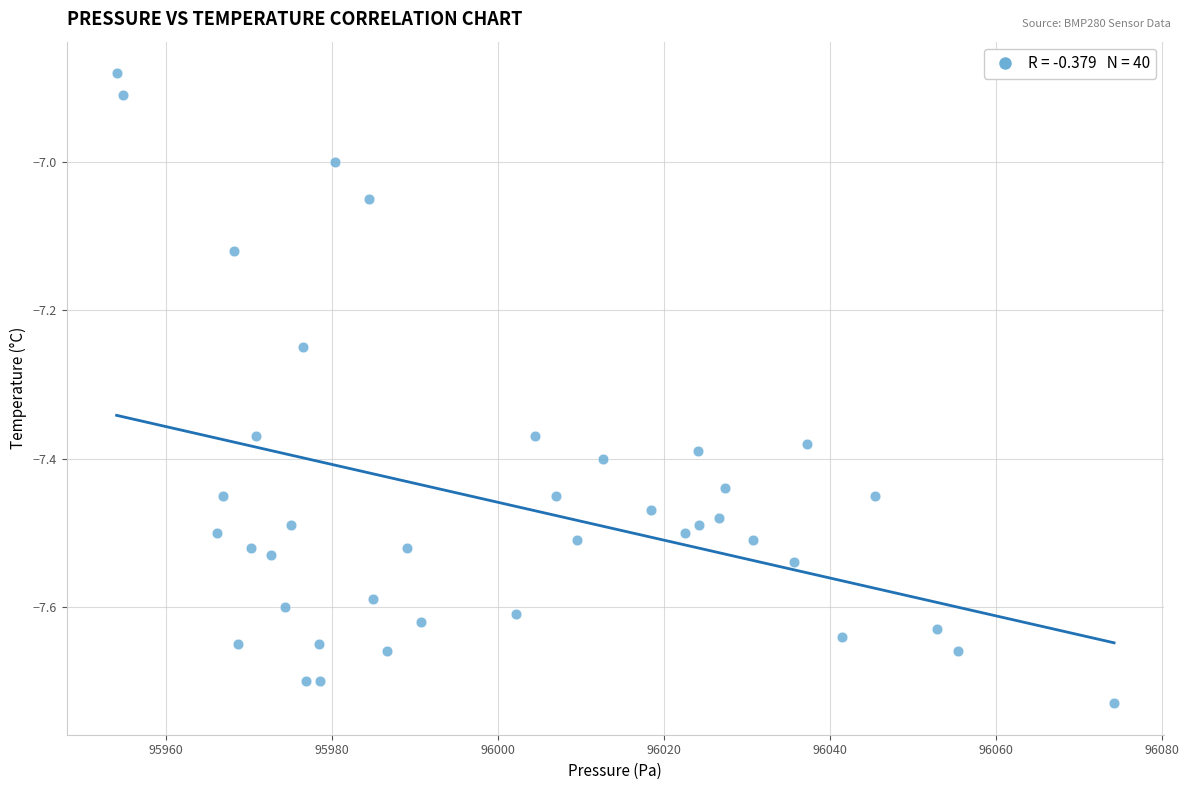

What is the range of X values (max minus min)?

120.1